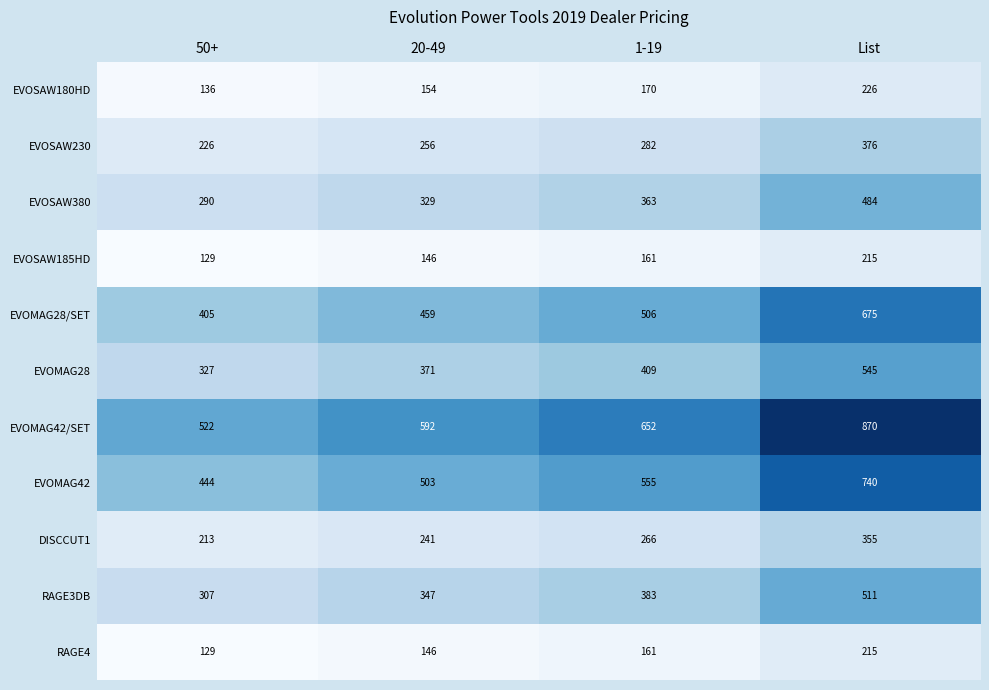

Count the EVOMAG42 values in the range 503 to 740.

3